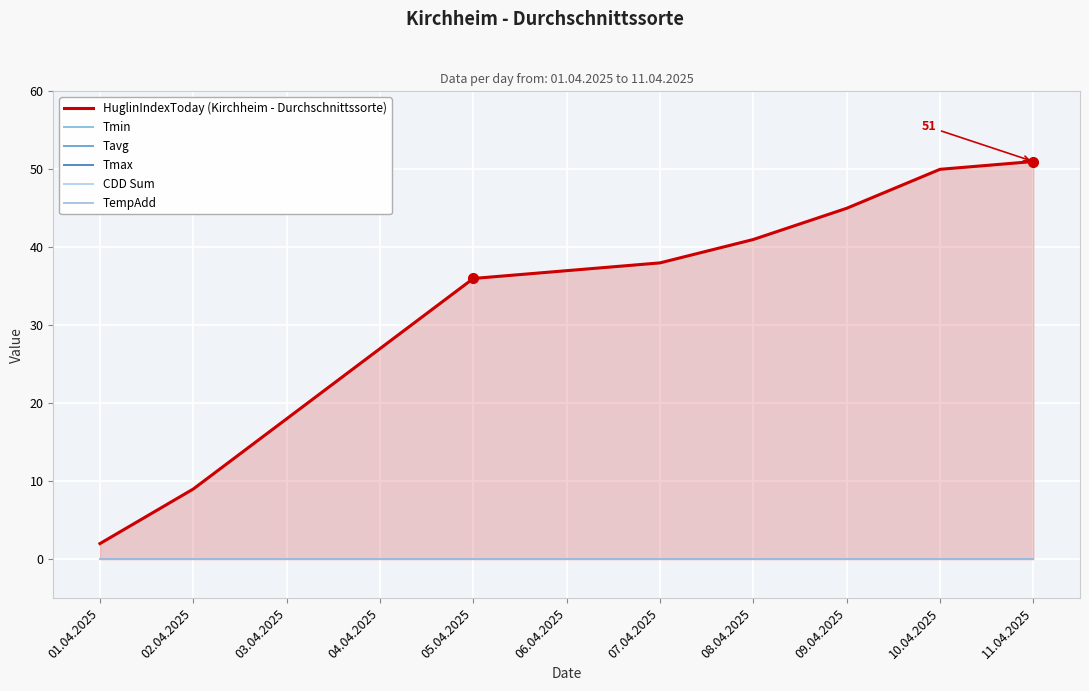

Between 01.04.2025 and 02.04.2025, which series saw the biggest shift?

HuglinIndexToday (Kirchheim - Durchschnittssorte)